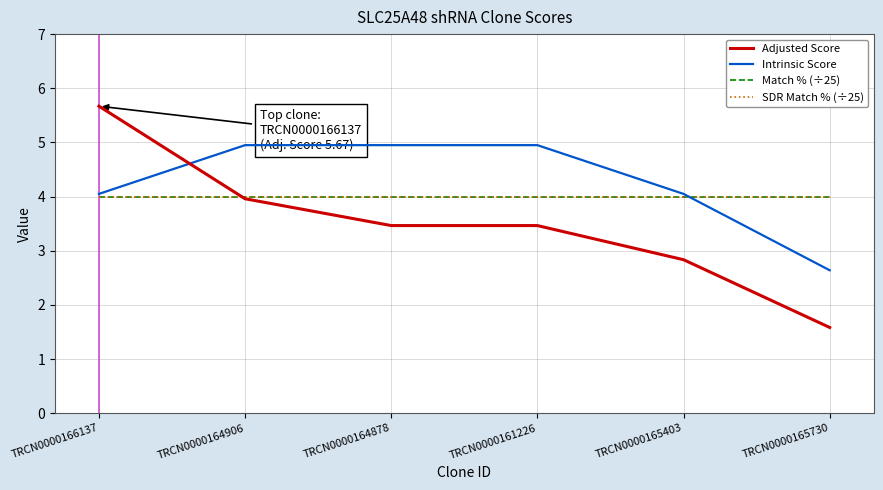

Does the chart display data point markers on the line(s)?

No